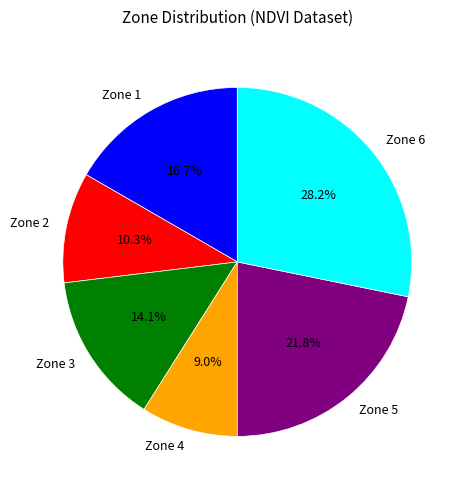

Between Zone 4 and Zone 2, which is larger?

Zone 2